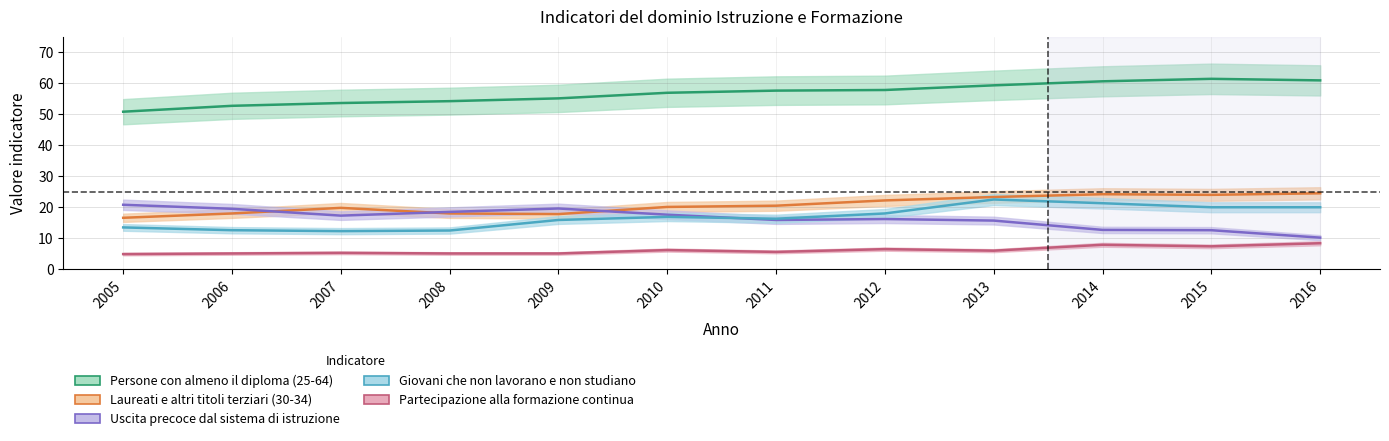

What is the spread (max minus min) of values at 2013?

53.3